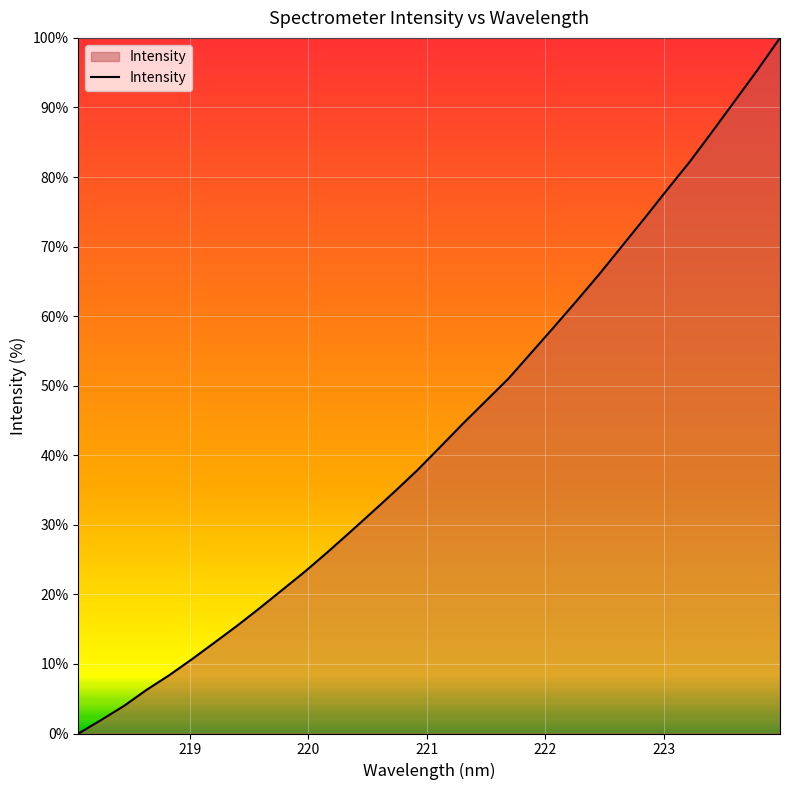

What is the sum of all values?

1384.9